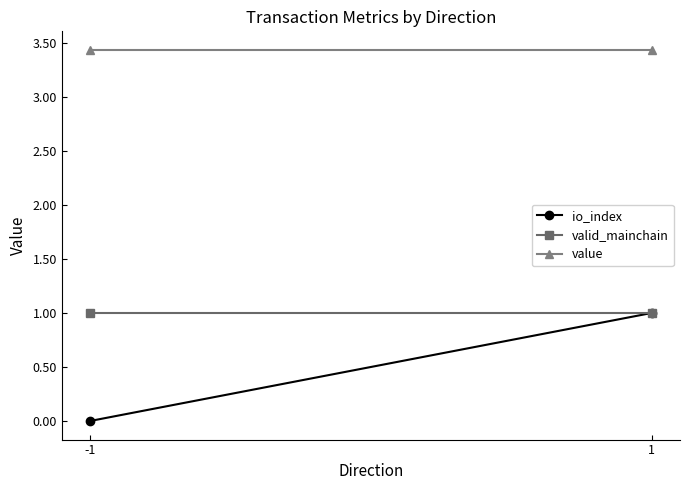

What is the greatest value displayed?

3.4